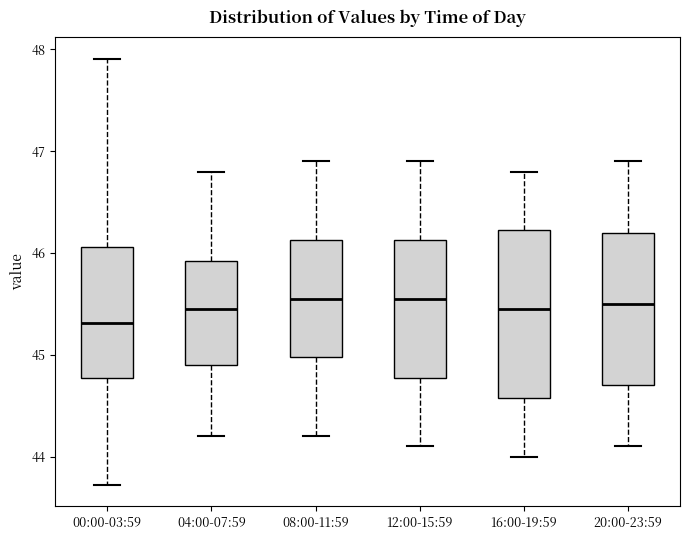

Which box is the tallest, from its lower edge to its upper edge?

16:00-19:59